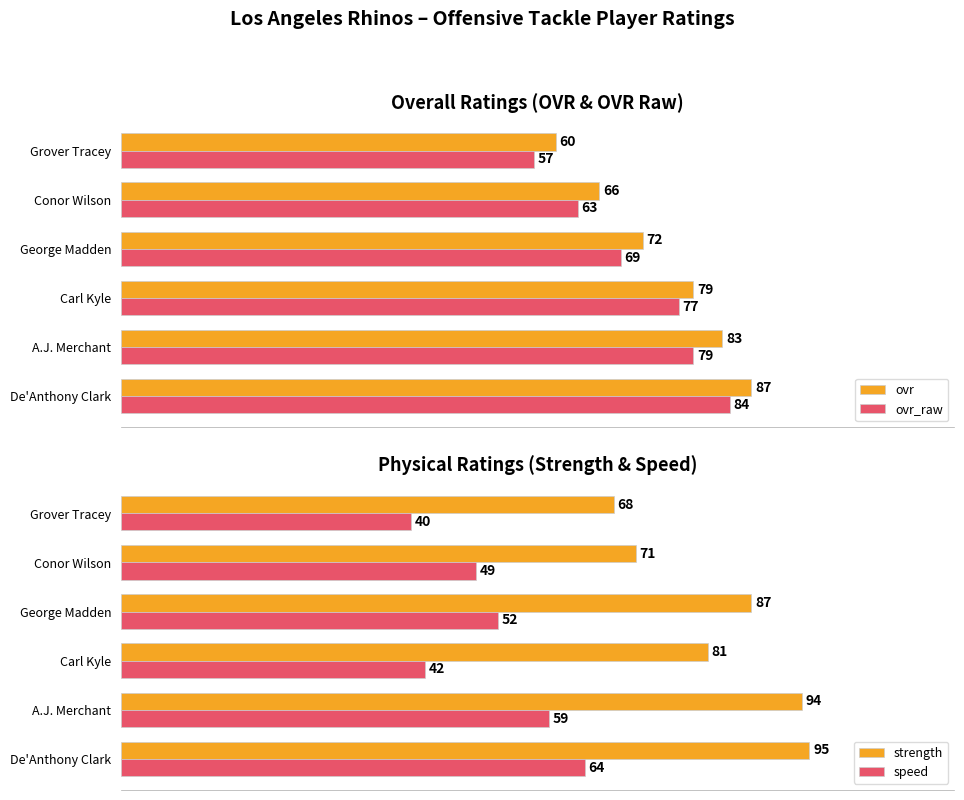

Where is ovr_raw nearest to the value 70?

George Madden